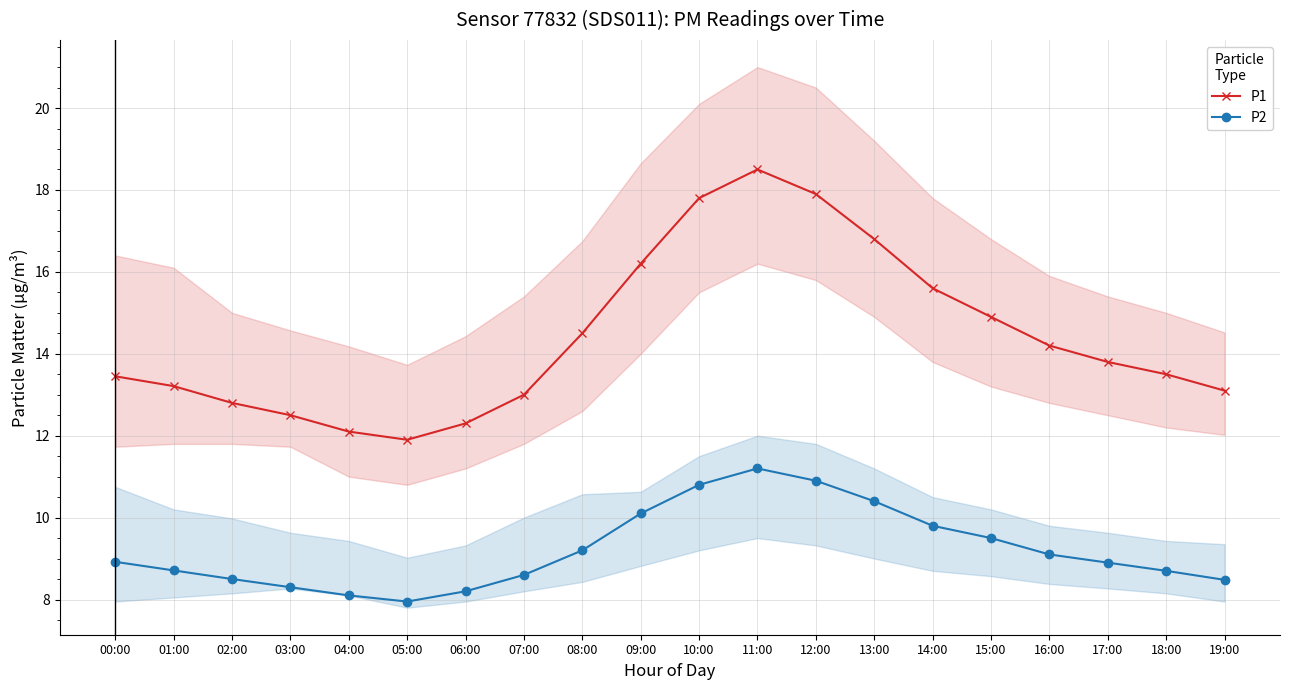

Which label corresponds to the largest value in the chart?

11:00